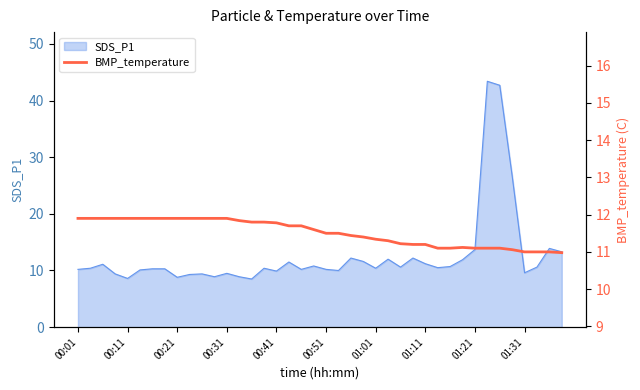

True or false: SDS_P1 has a value of 8.8 at 00:21.

True